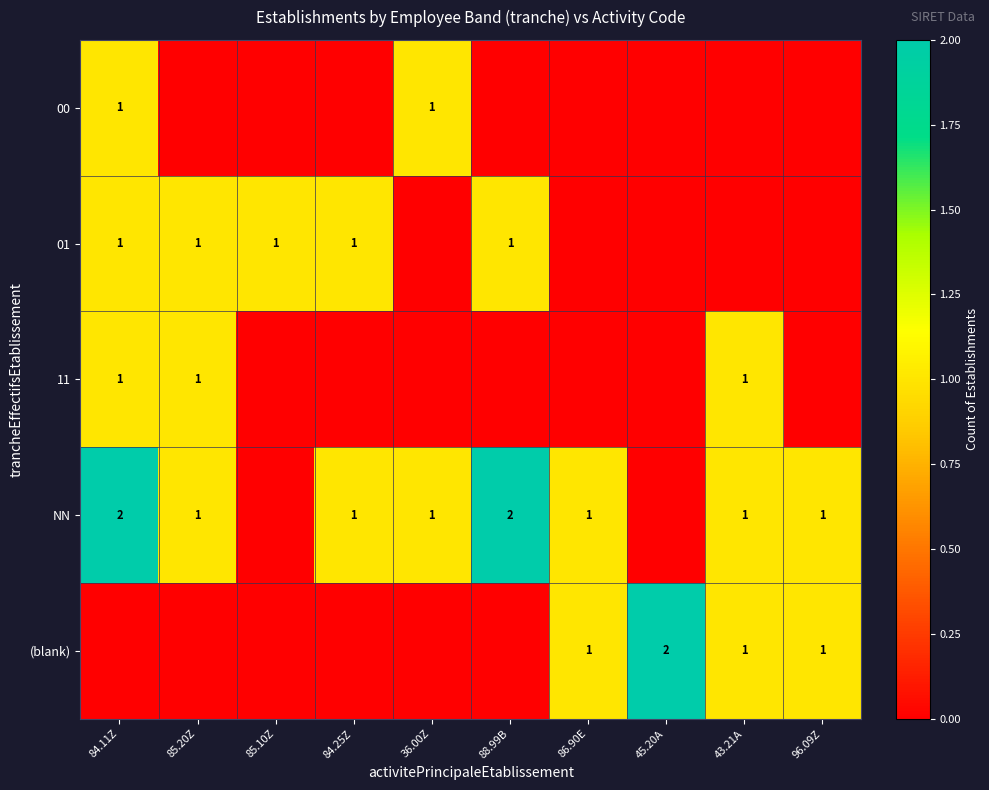

The value of 01 at 85.10Z is 1. True or false?

True